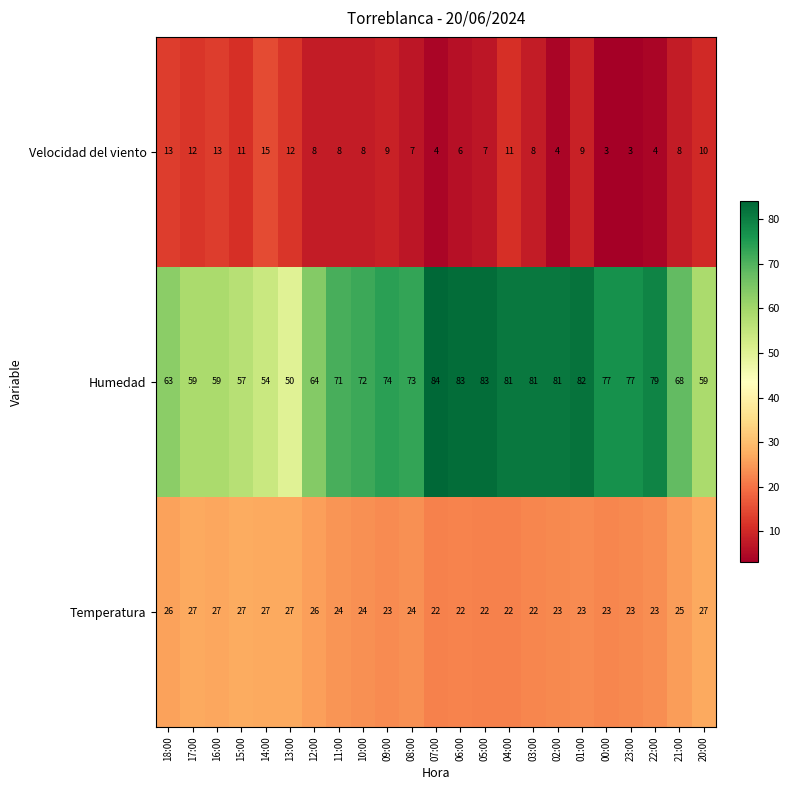

Is it true that Velocidad del viento equals 12 at 13:00?

True